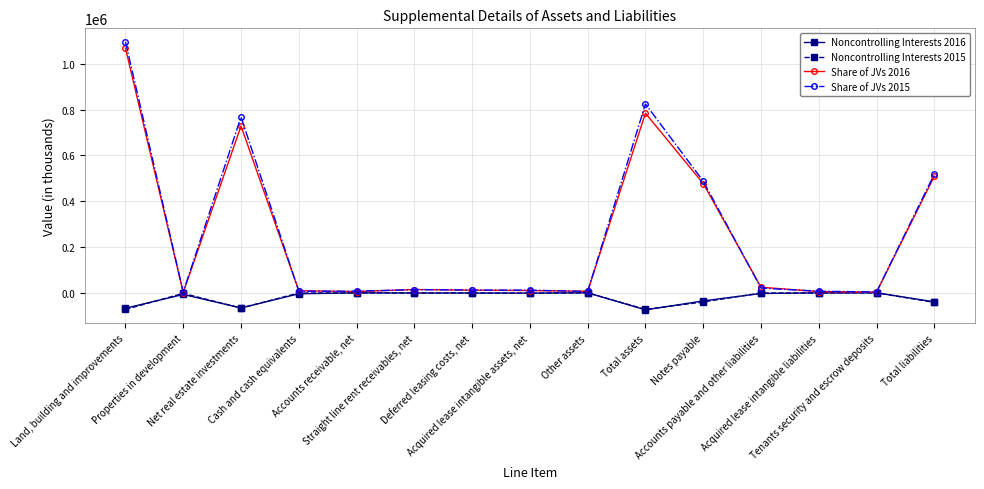

What is the maximum value shown in the chart?

1096187